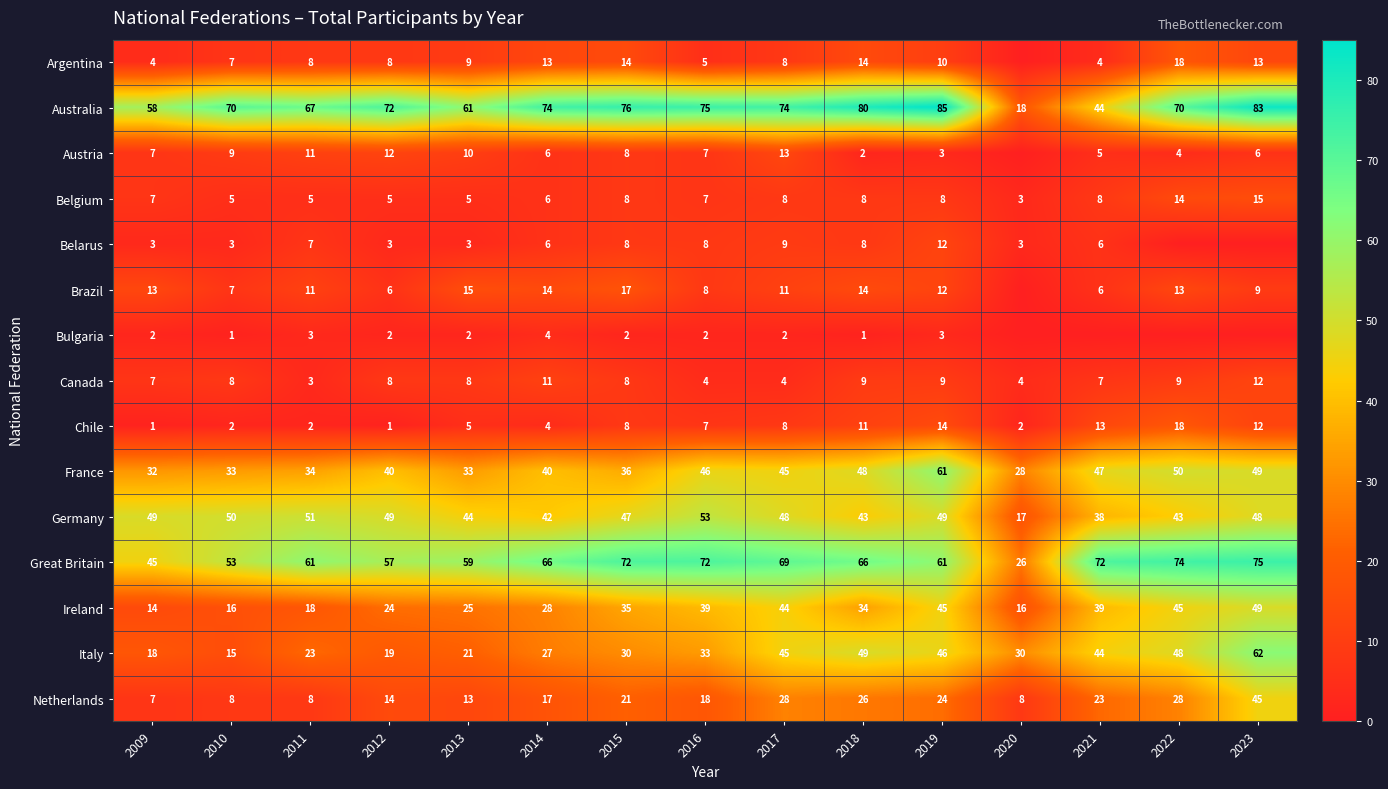

What is the average value of the France series?

41